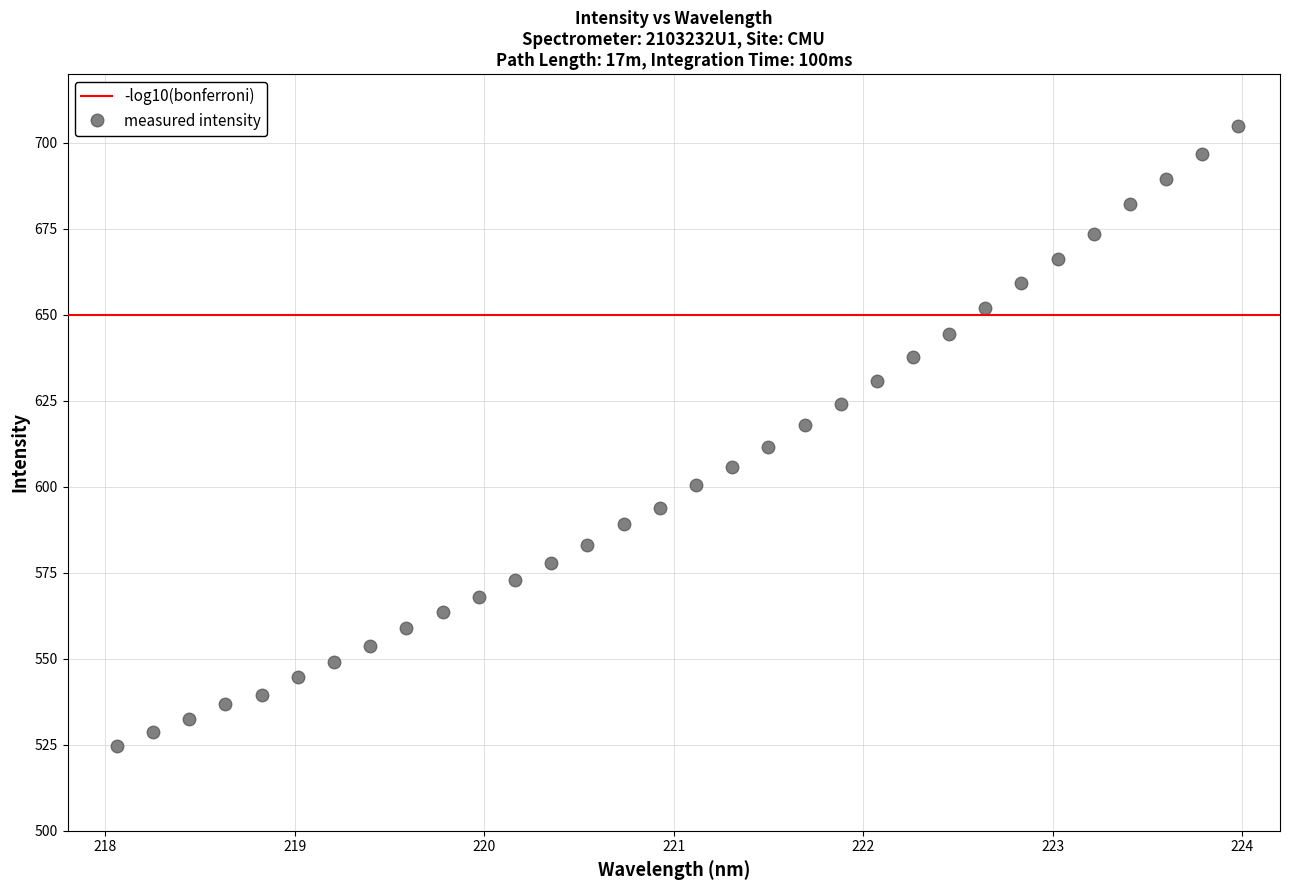

What is the range of X values (max minus min)?

5.9